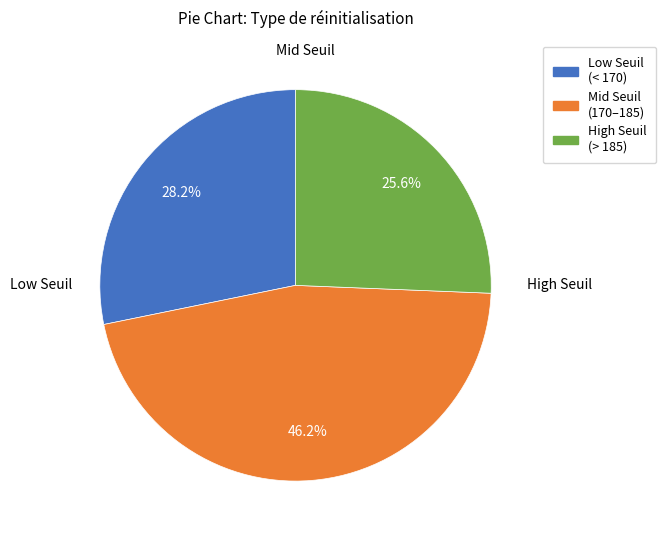

Is there a majority slice in this chart?

No